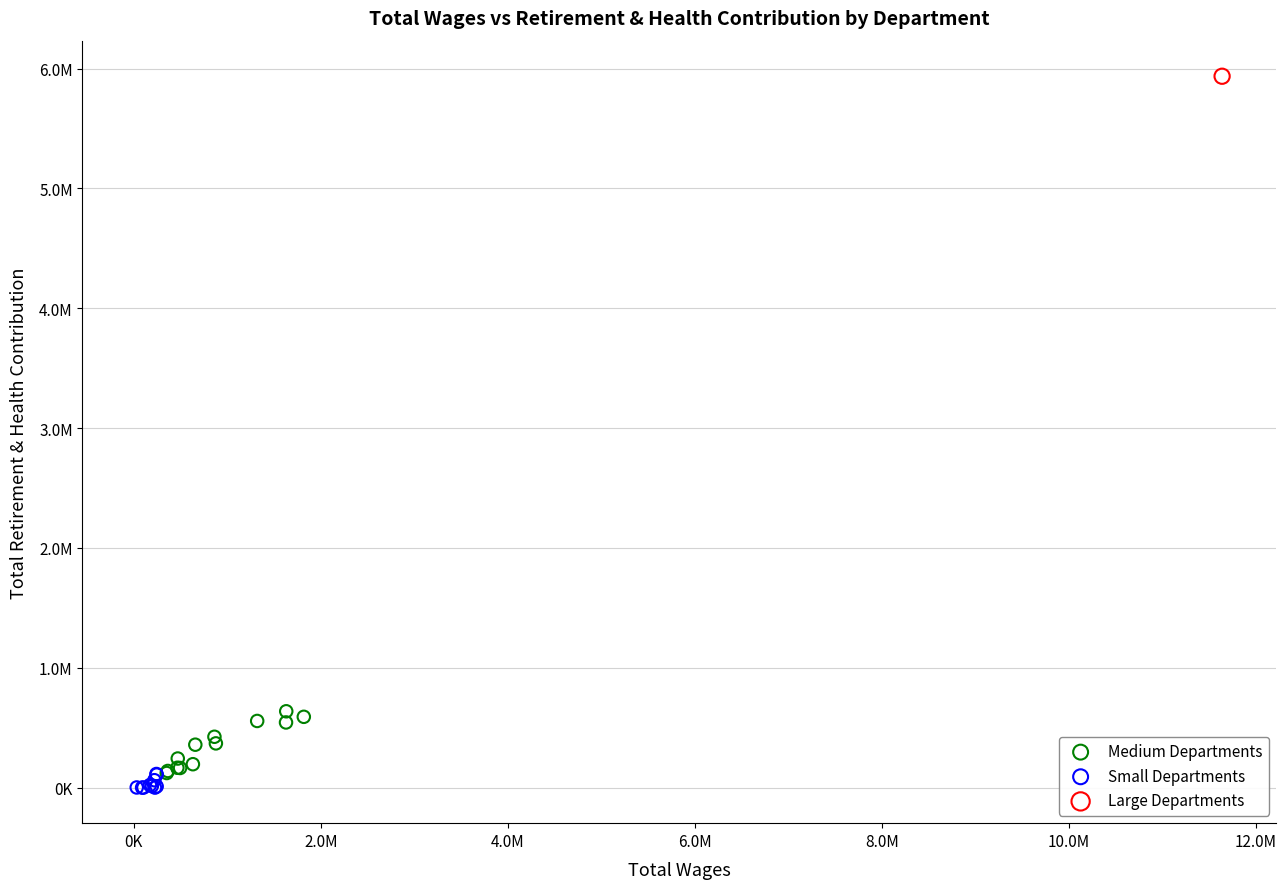

What are all the series names shown in the legend?

Medium Departments, Small Departments, Large Departments